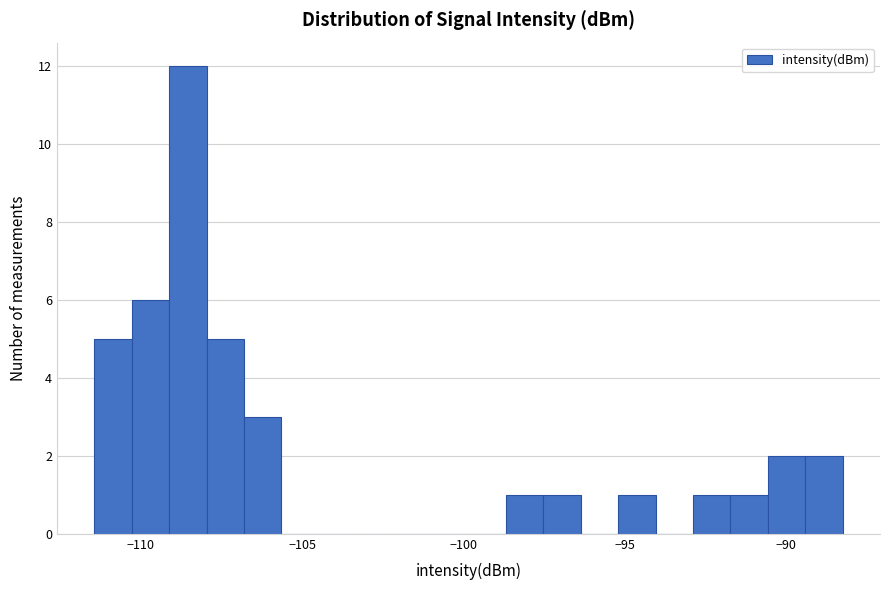

Read against the x-axis, roughly where is the centre of the tallest bar?

-108.5